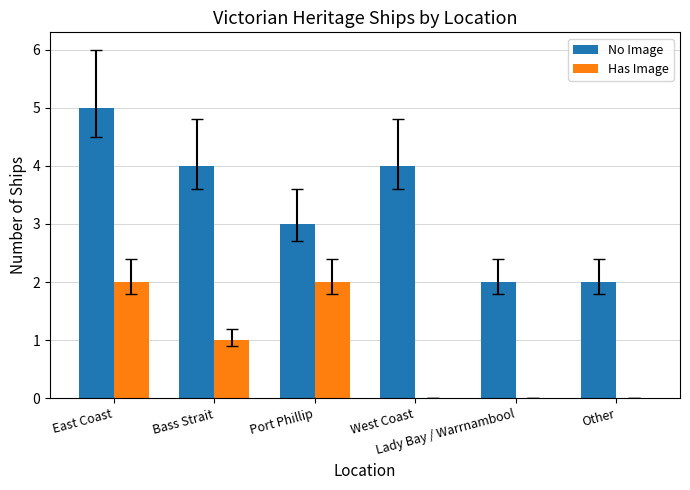

Count the number of data series in this chart.

2